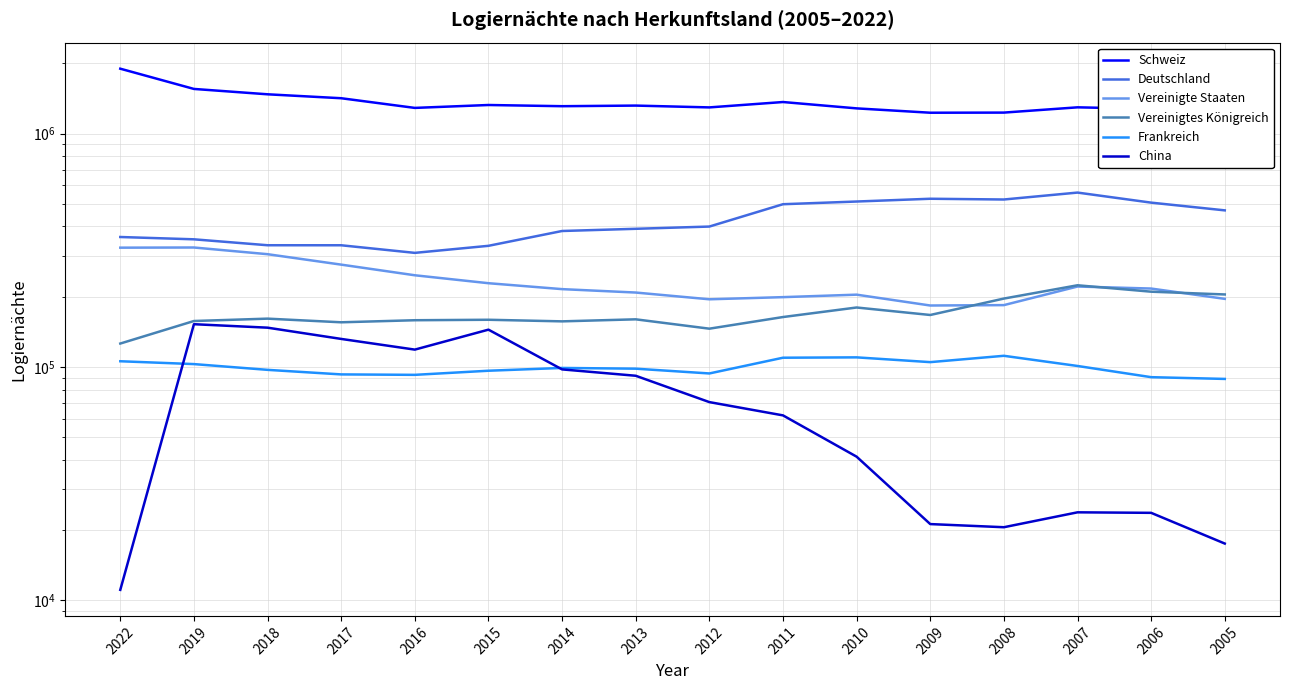

What are all the series names shown in the legend?

Schweiz, Deutschland, Vereinigte Staaten, Vereinigtes Königreich, Frankreich, China